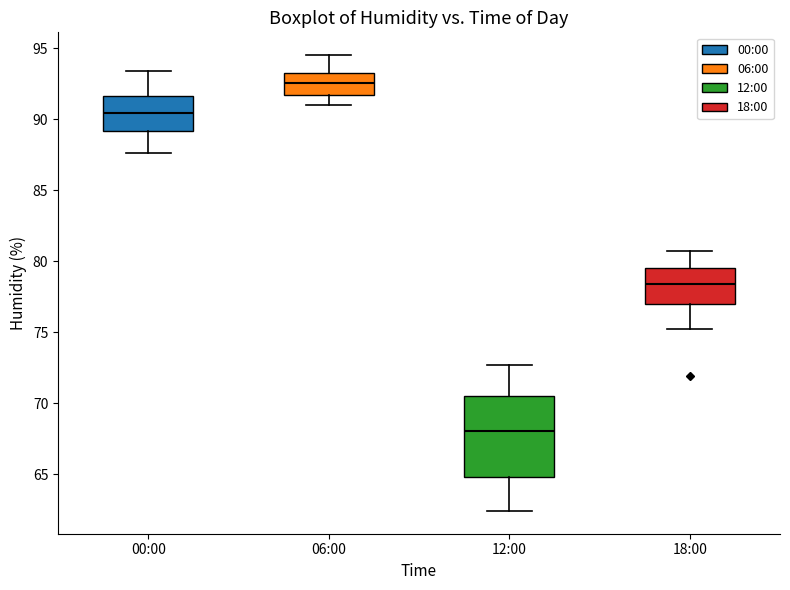

Which box's median line is the lowest?

12:00